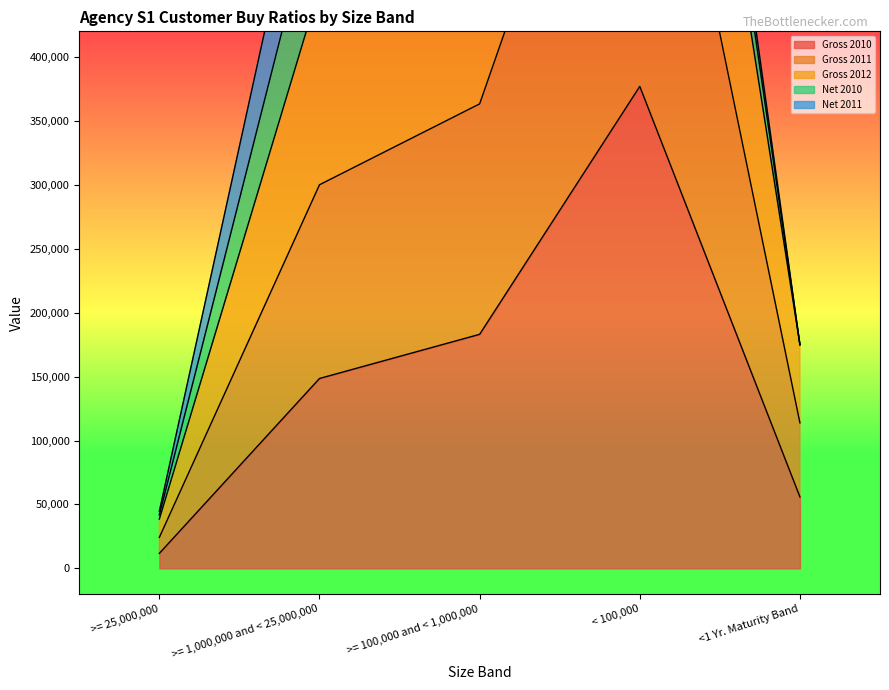

True or false: Gross 2010 and Gross 2011 intersect in this chart.

False